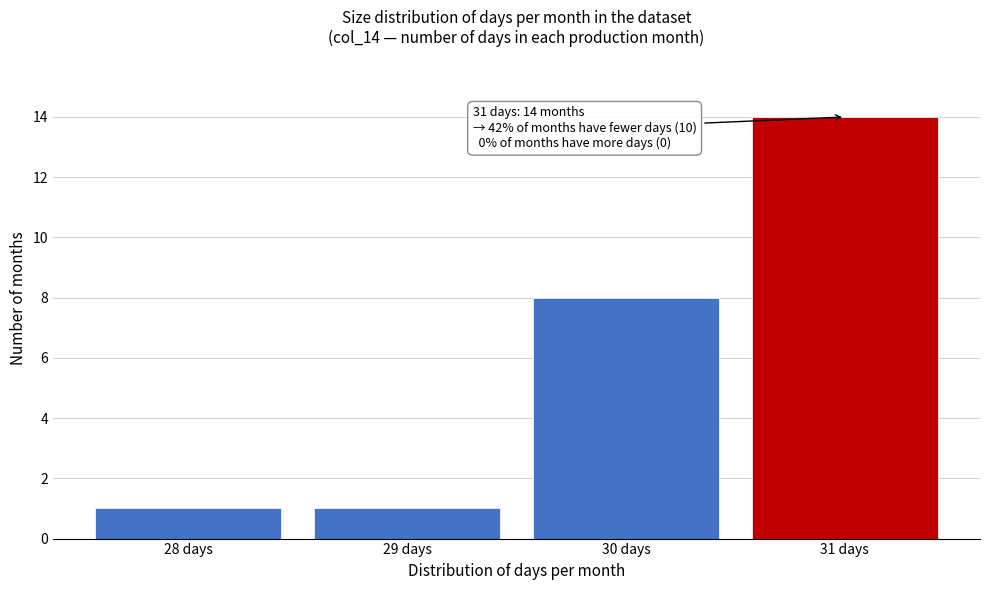

Reading left to right, extract all data points from this chart.

28 days=1	29 days=1	30 days=8	31 days=14